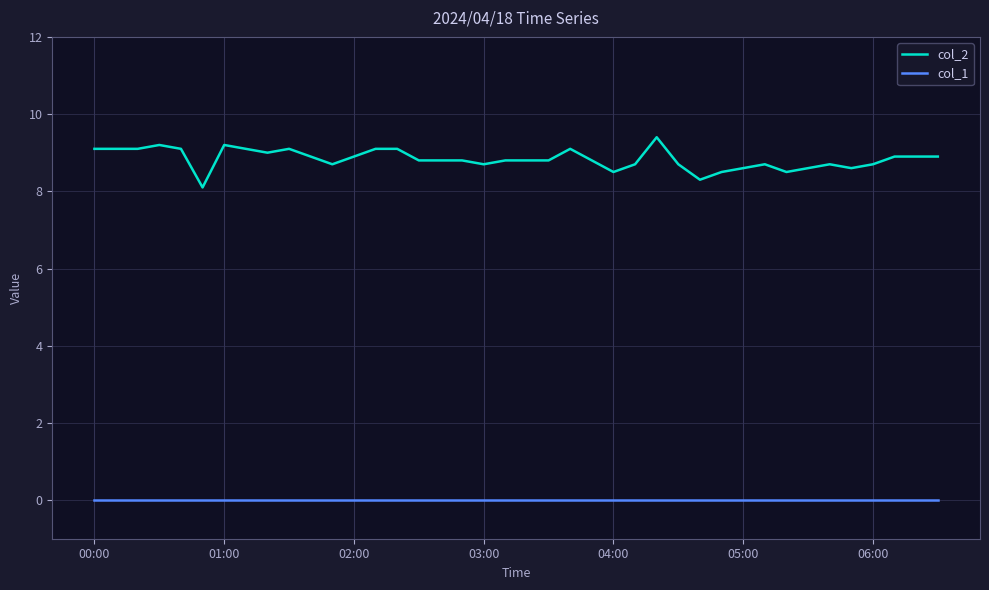

True or false: col_1 and col_2 intersect in this chart.

False